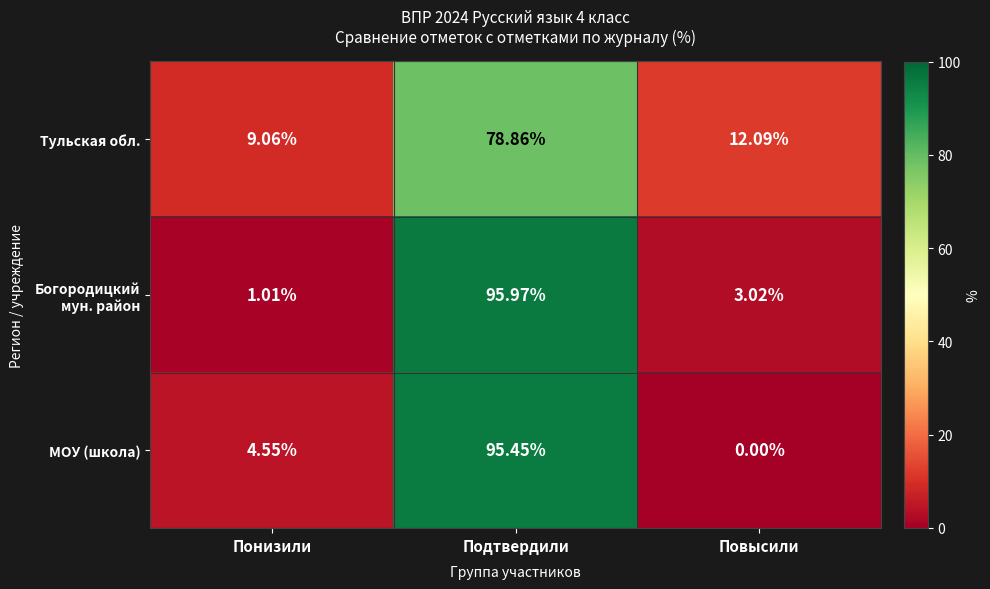

At which category is the sum across all series the highest?

Подтвердили